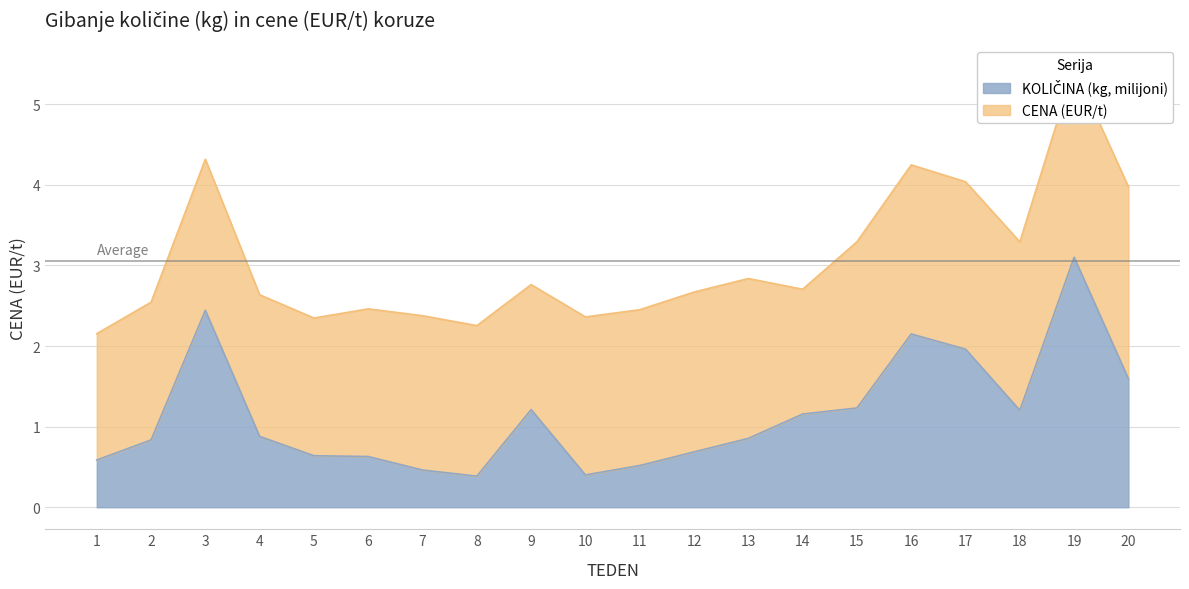

What is the value of the 19th point from the left?

3.1